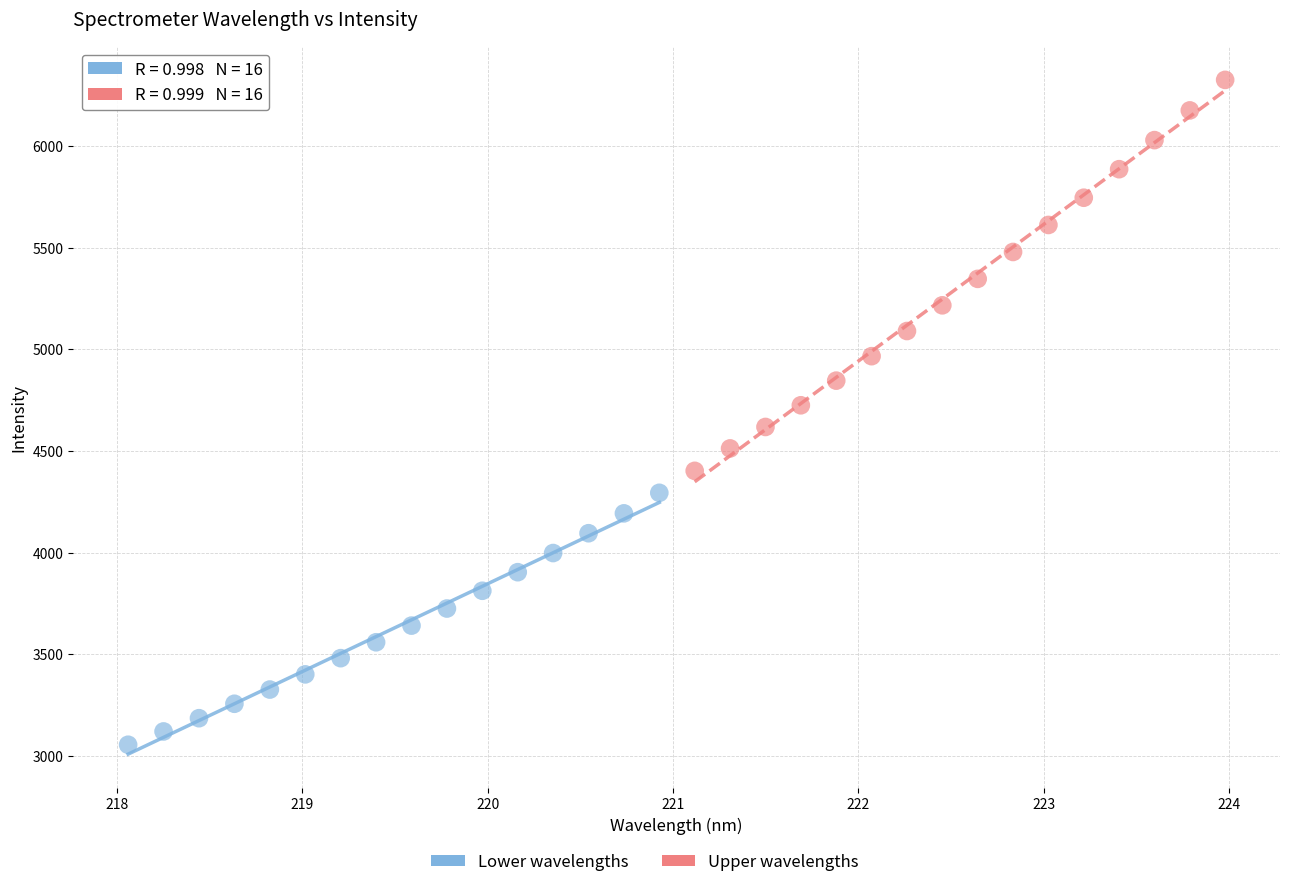

Which series has the largest Y range (max minus min)?

Upper wavelengths